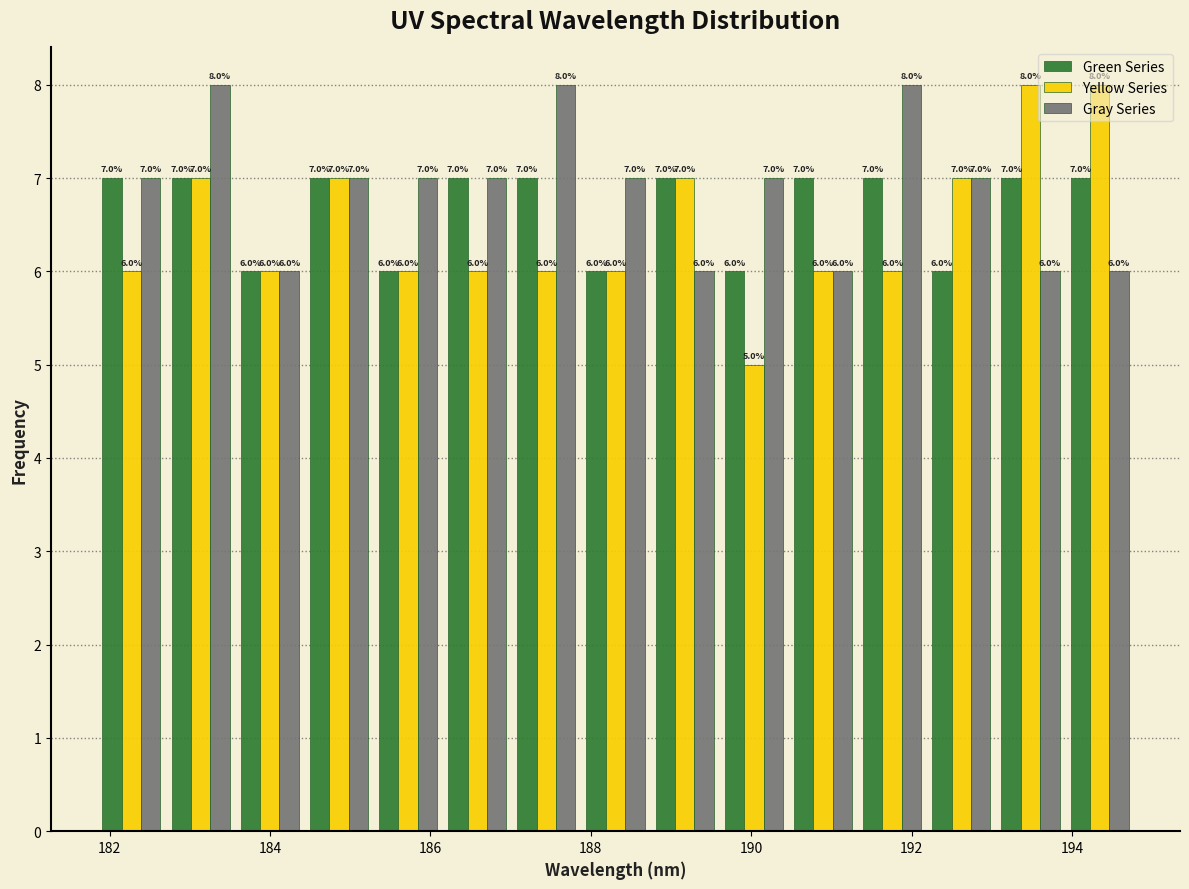

What is the height of the Green Series bar covering 190.4 to 191.4 on the x-axis? The bar edges are not printed on the chart, so give them approximately, as read against the axis.

7.0